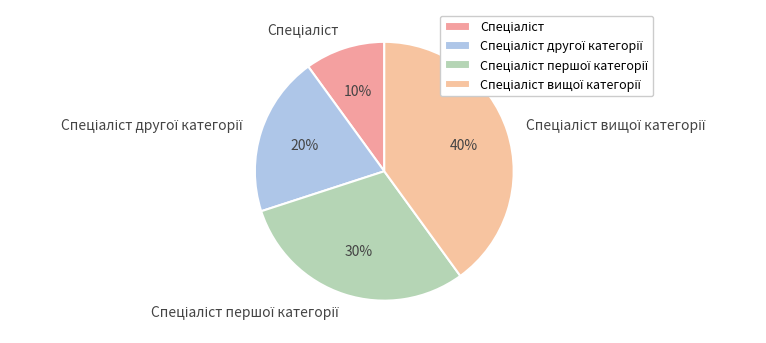

Is there a majority slice in this chart?

No